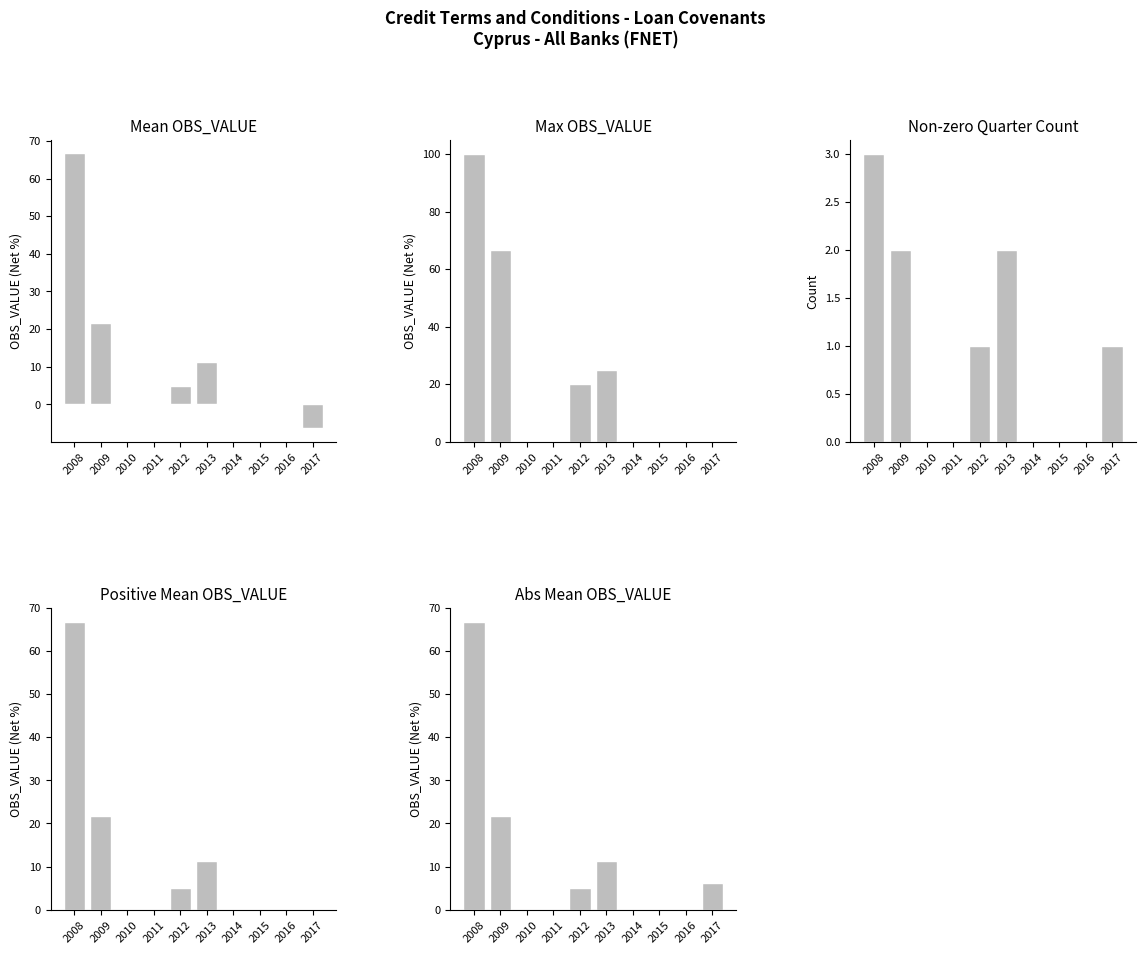

What is the value of the Abs Mean OBS_VALUE bar at the 5th from the left?

5.0